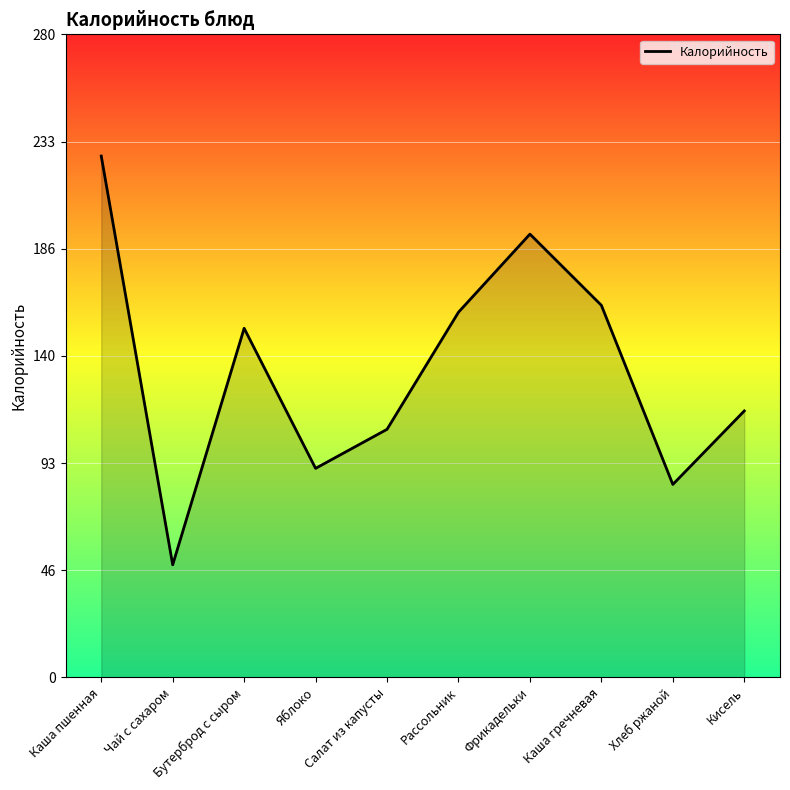

At which category does the data reach its first local valley?

Чай с сахаром